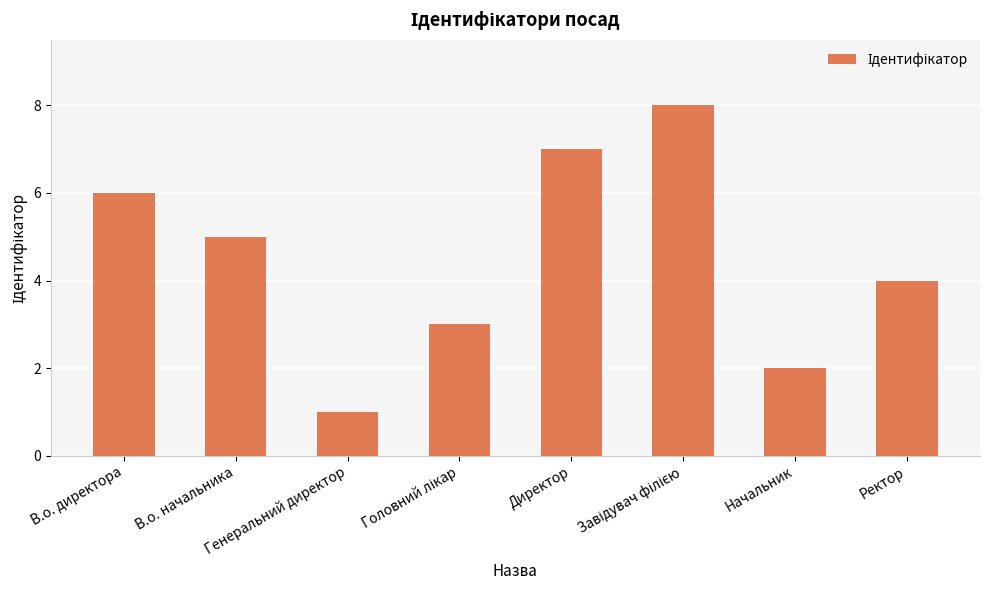

Are the bars grouped side by side (vs. stacked)?

No